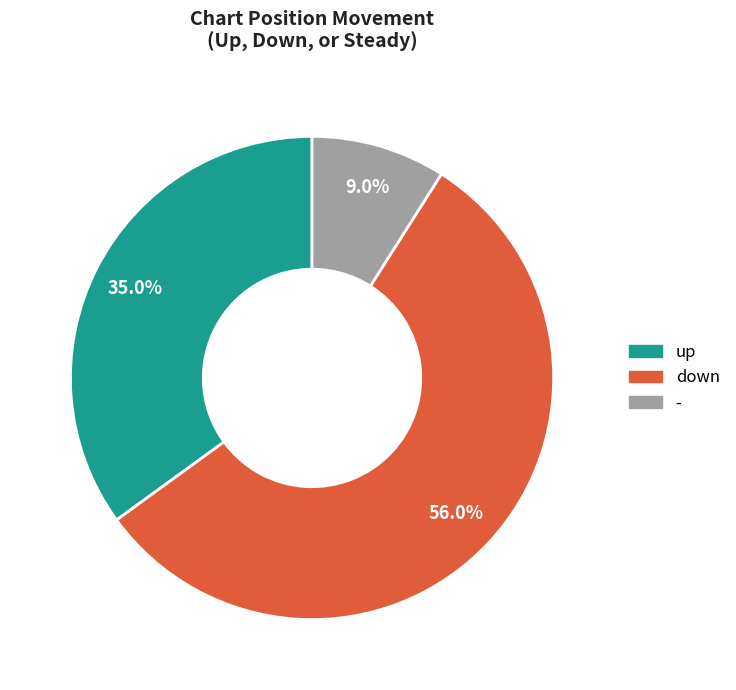

To the nearest percent, what percentage of the pie is -?

9%